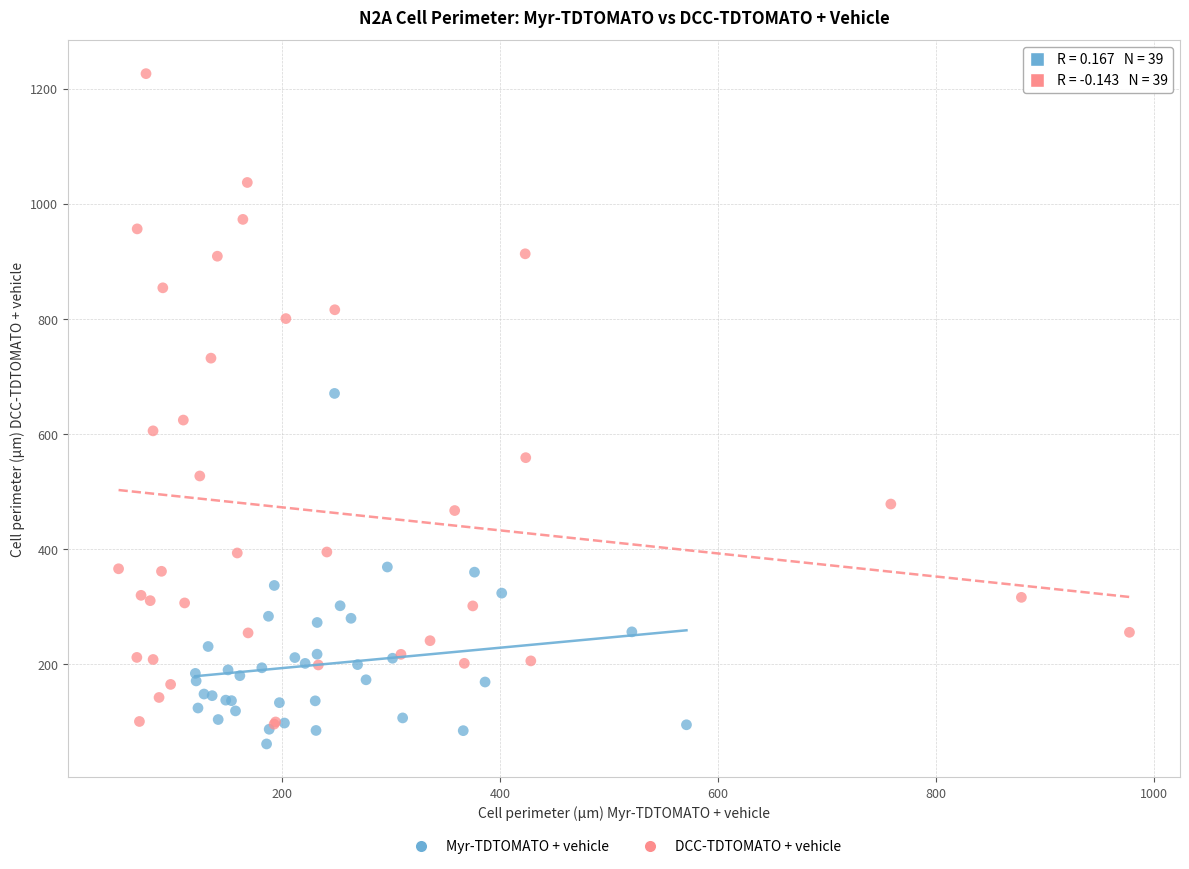

What are all the series names shown in the legend?

Myr-TDTOMATO + vehicle, DCC-TDTOMATO + vehicle